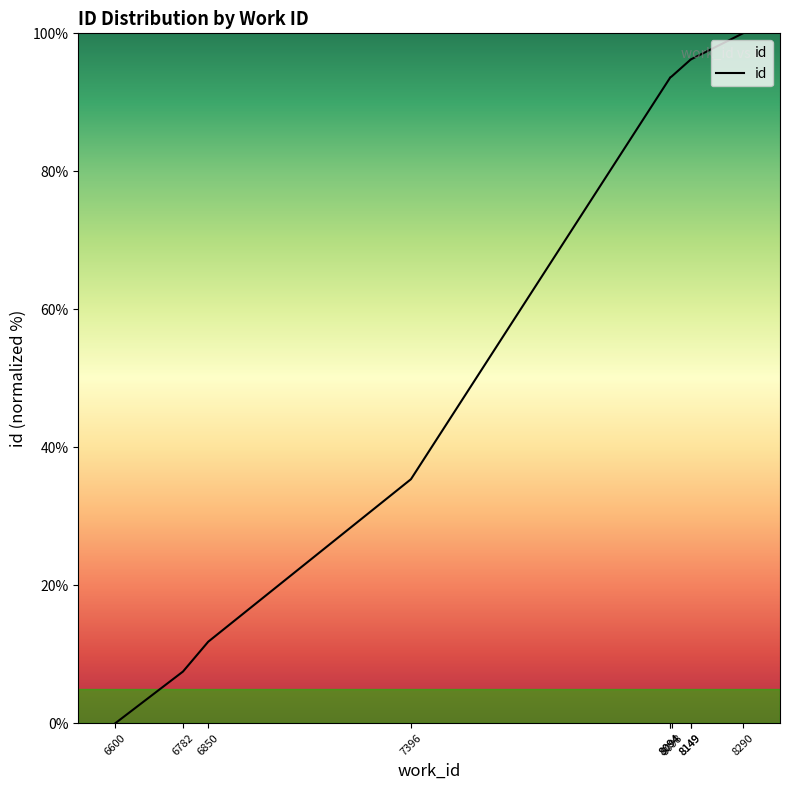

What is the sum of the values at 8149 and 8149?

192.4